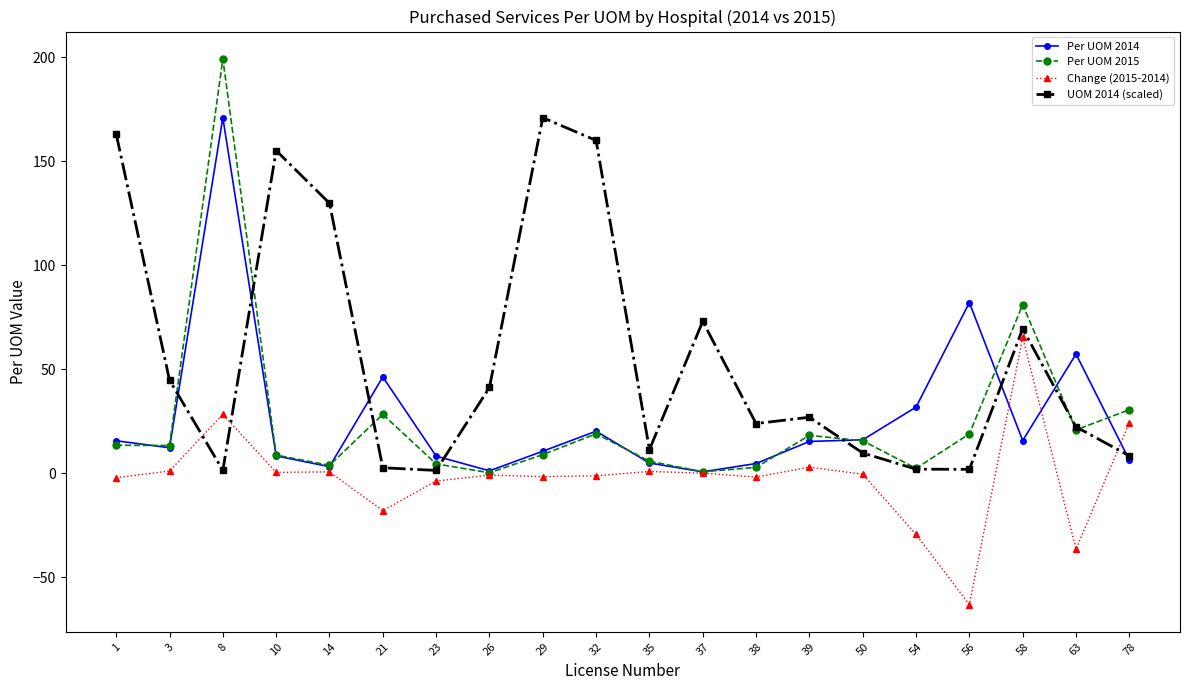

What are all the series names shown in the legend?

Per UOM 2014, Per UOM 2015, Change (2015-2014), UOM 2014 (scaled)